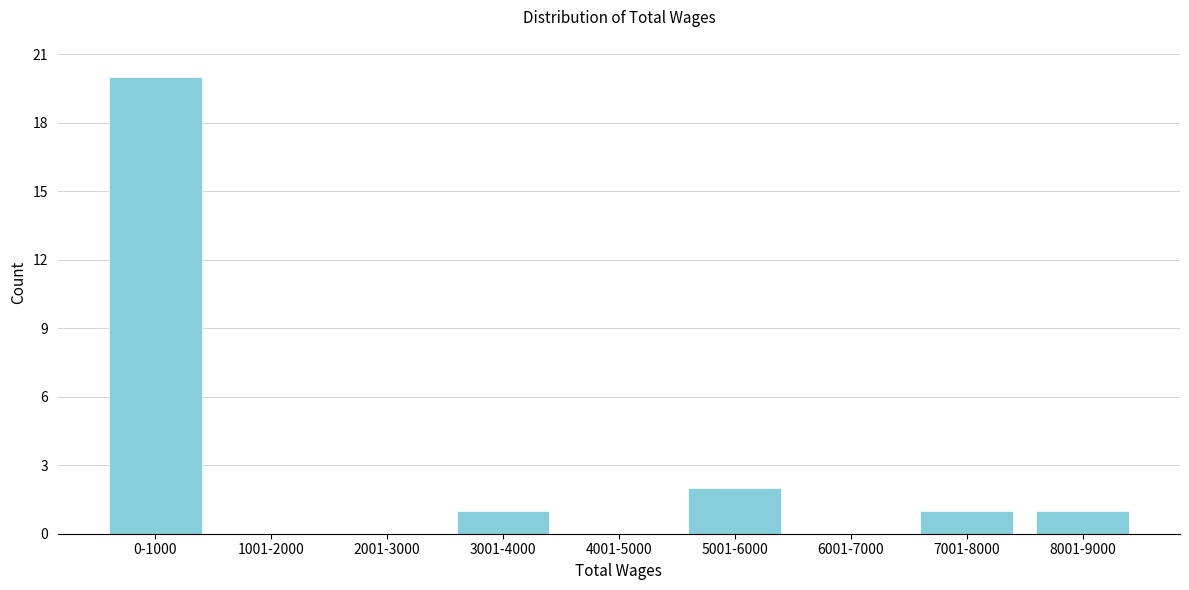

Reading left to right, what are all the values shown in this chart?

0-1000=20	1001-2000=0	2001-3000=0	3001-4000=1	4001-5000=0	5001-6000=2	6001-7000=0	7001-8000=1	8001-9000=1